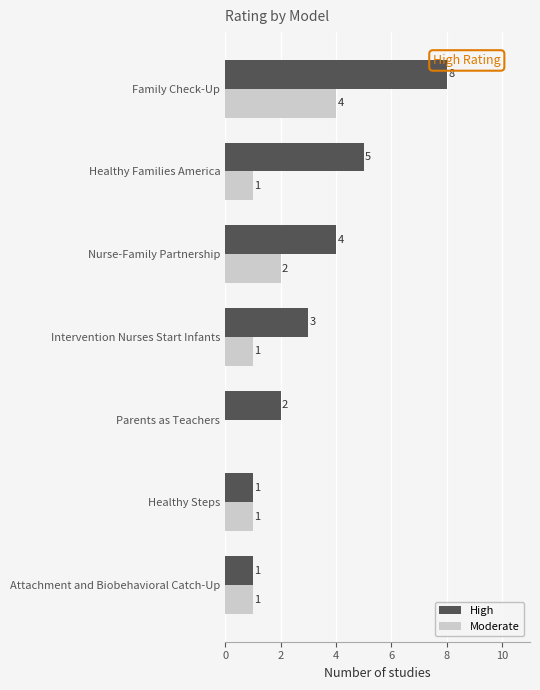

What is the sum of all Moderate values?

10